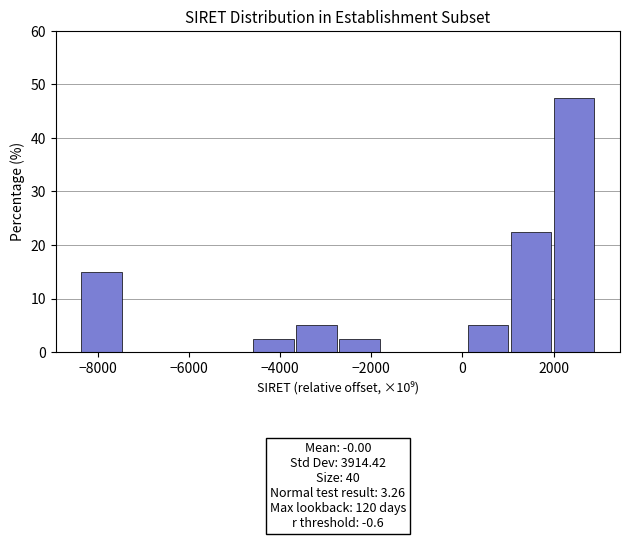

Over which range of the x-axis is the bar tallest?

2000 to 3000